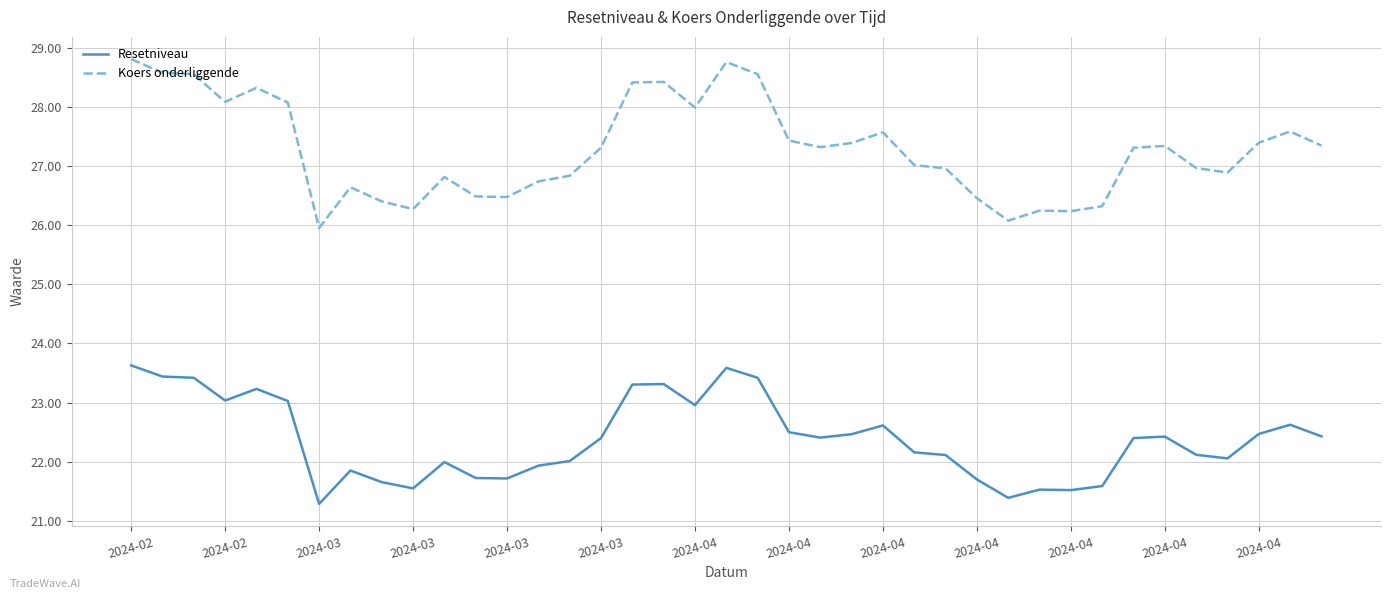

True or false: Resetniveau and Koers onderliggende cross at least once.

False